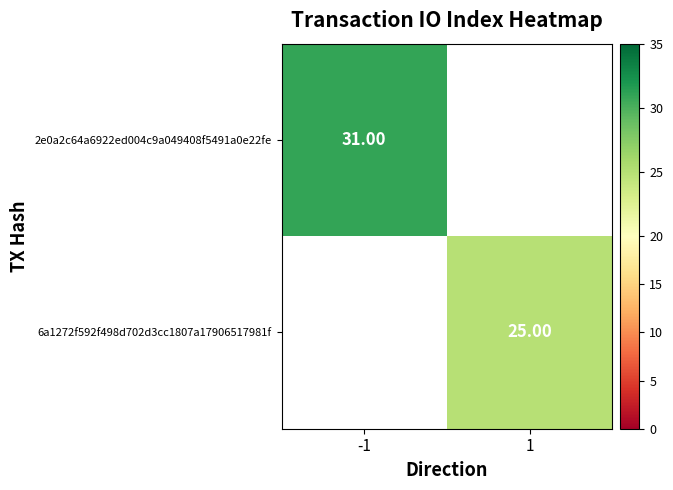

Which label corresponds to the smallest value in the chart?

1